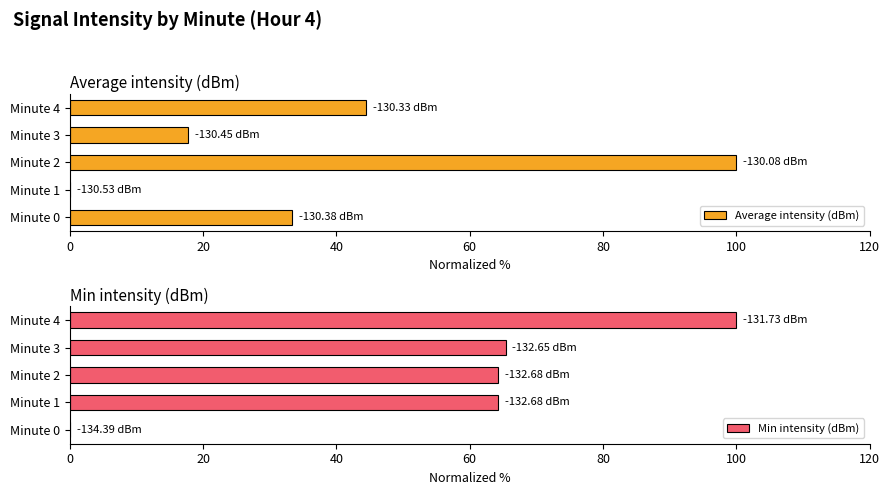

What is the sum of the Min intensity (dBm) values at Minute 4 and Minute 2?

164.3